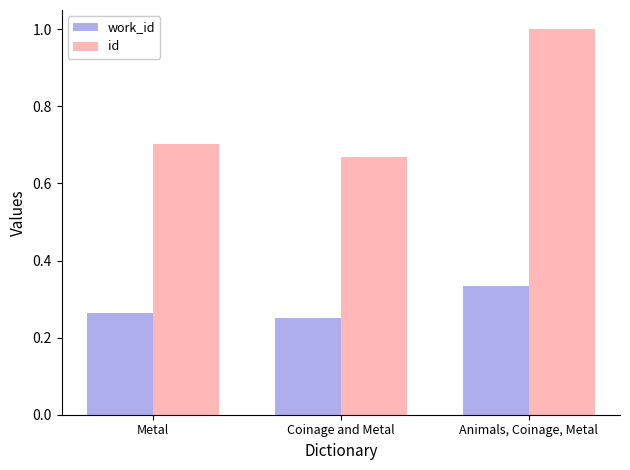

How many data points does each series have?

3